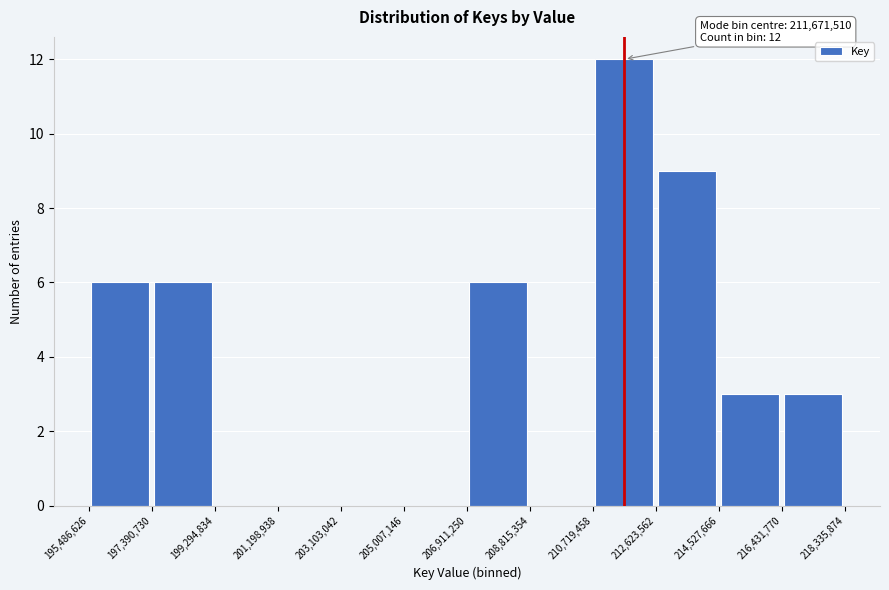

Which range on the x-axis has the tallest bar?

210,719,458 to 212,623,562